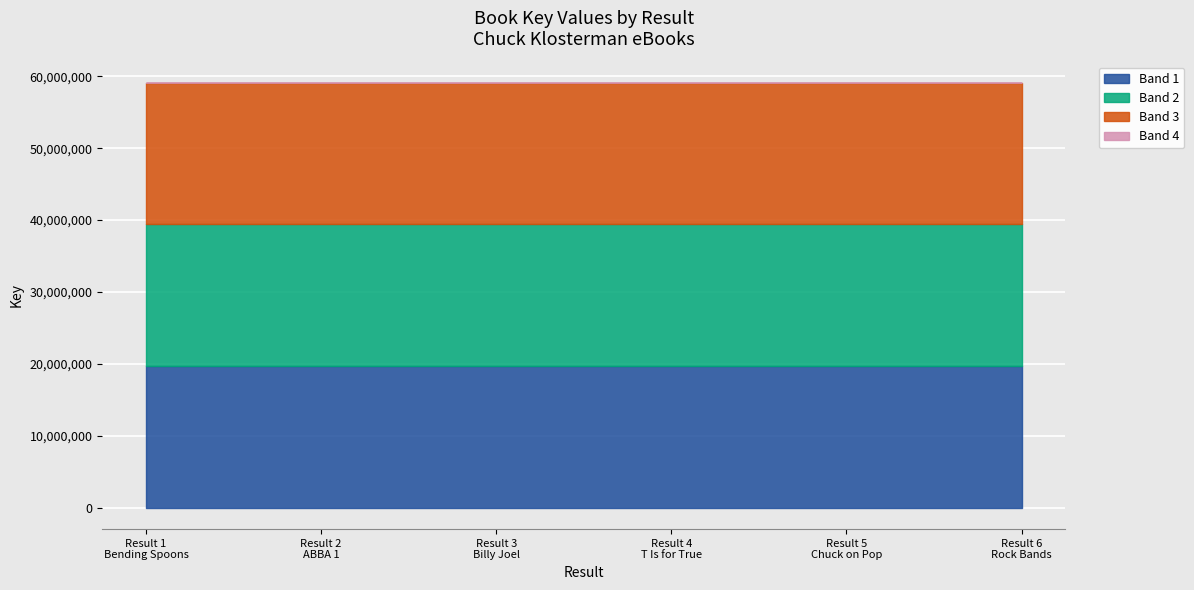

List the labels in order of value, smallest first.

3, 1, 6, 2, 4, 5